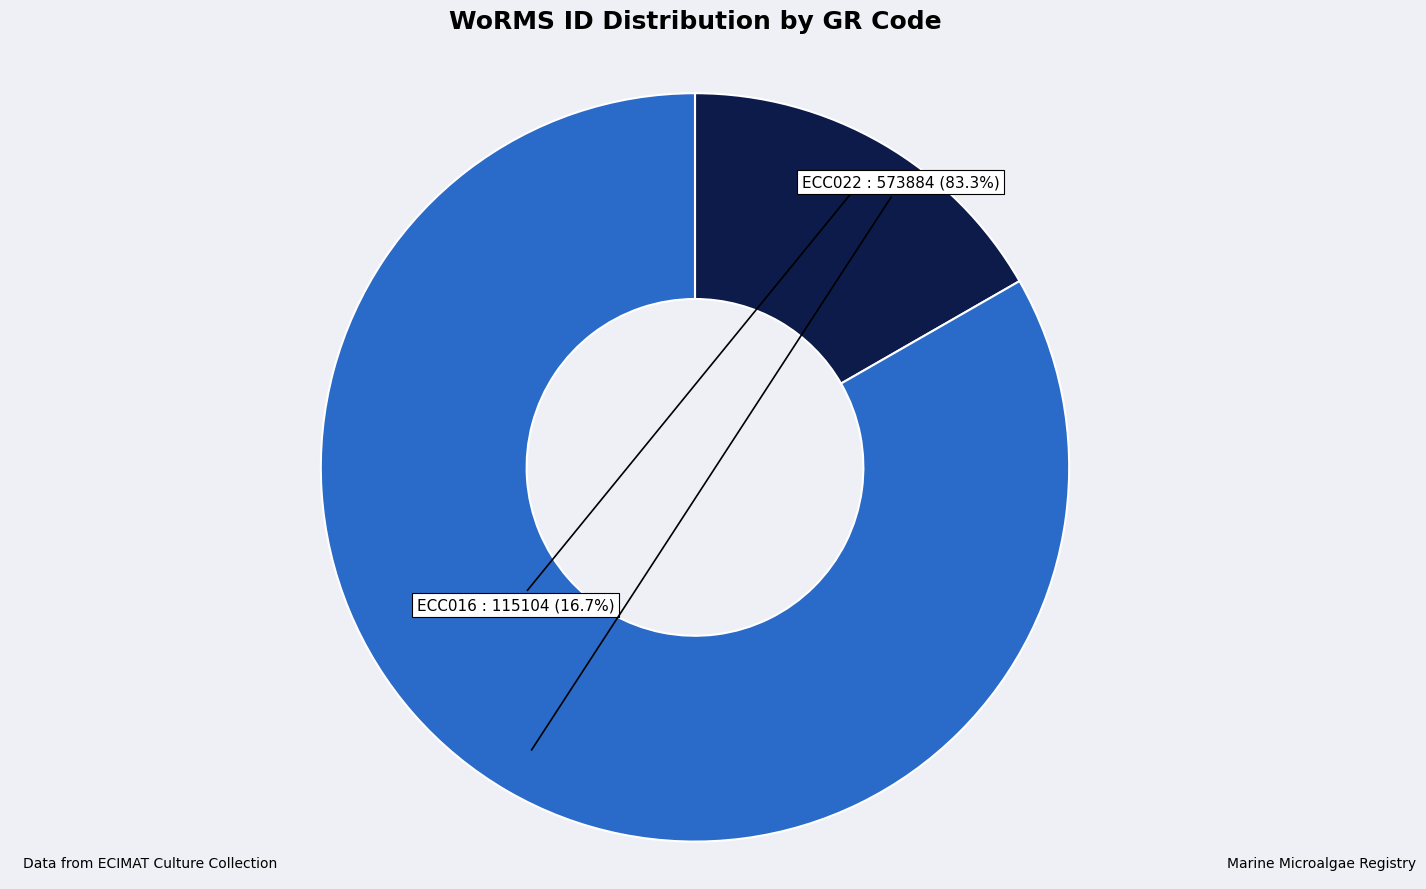

What portion of the pie excludes ECC022?

16.7%